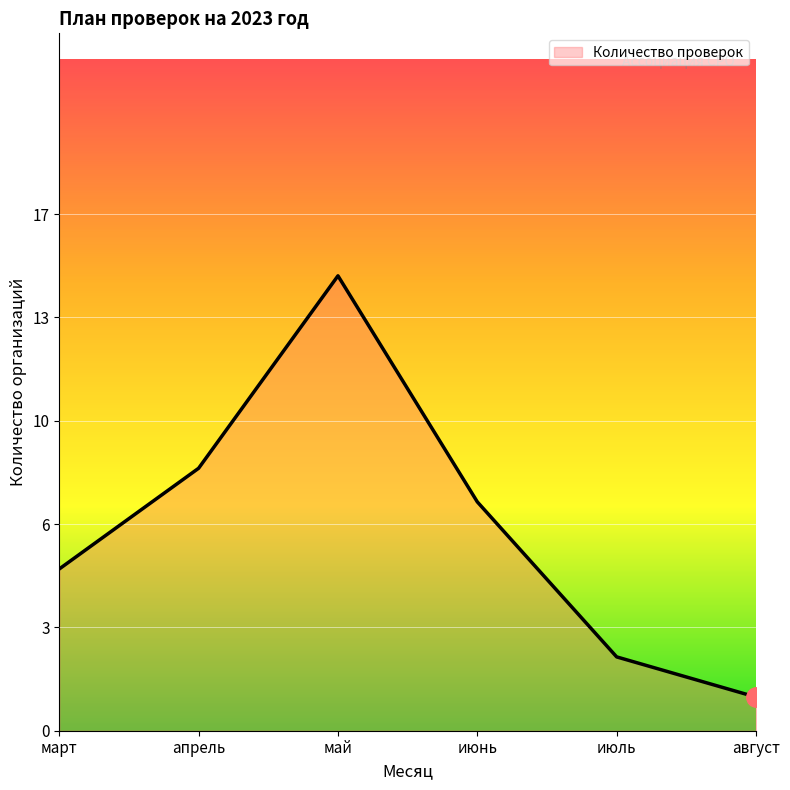

What is the smallest value displayed?

1.1